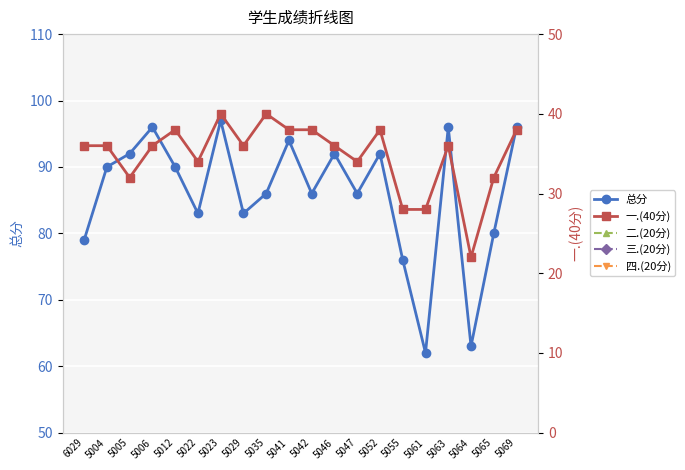

How many intersections are there between 三.(20分) and 二.(20分)?

2